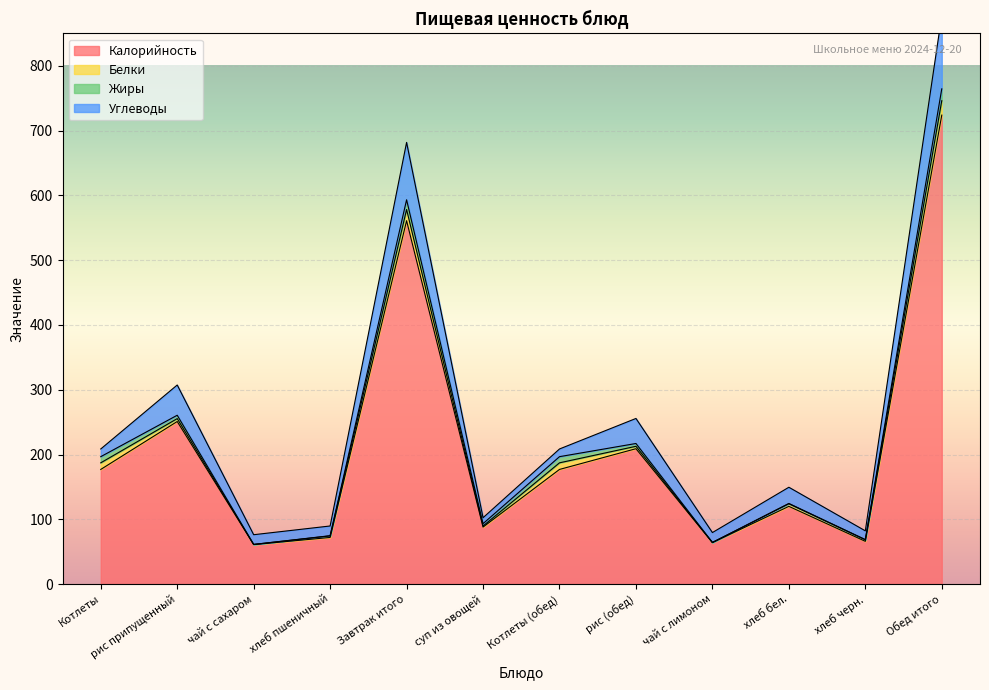

At Котлеты, list the series in order from smallest to largest.

Жиры, Белки, Углеводы, Калорийность